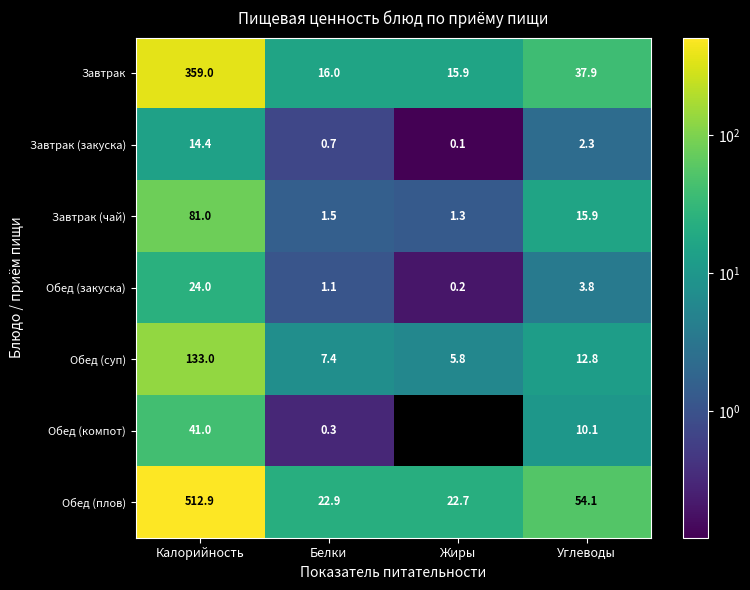

What is the sum of all Завтрак (закуска) values?

17.5